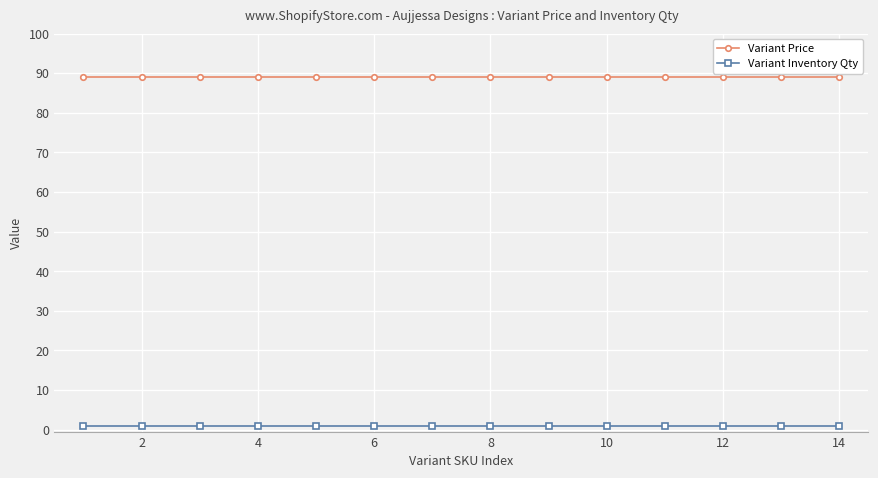

True or false: Variant Inventory Qty and Variant Price intersect in this chart.

False